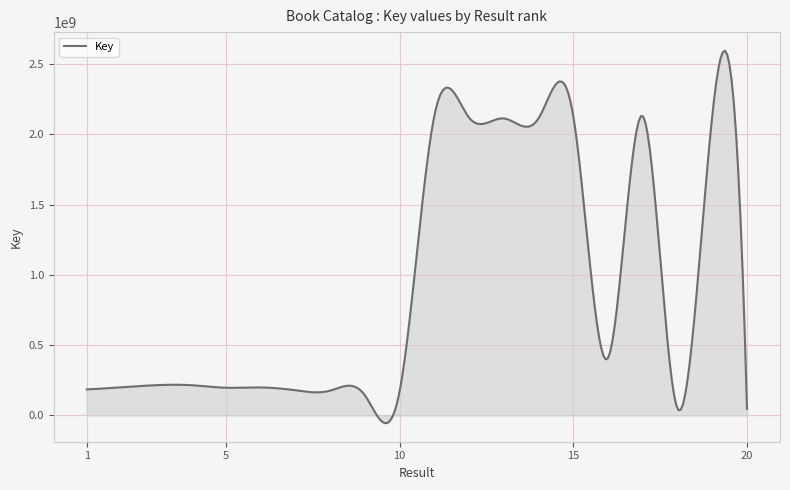

What is the smallest value displayed?

46635124